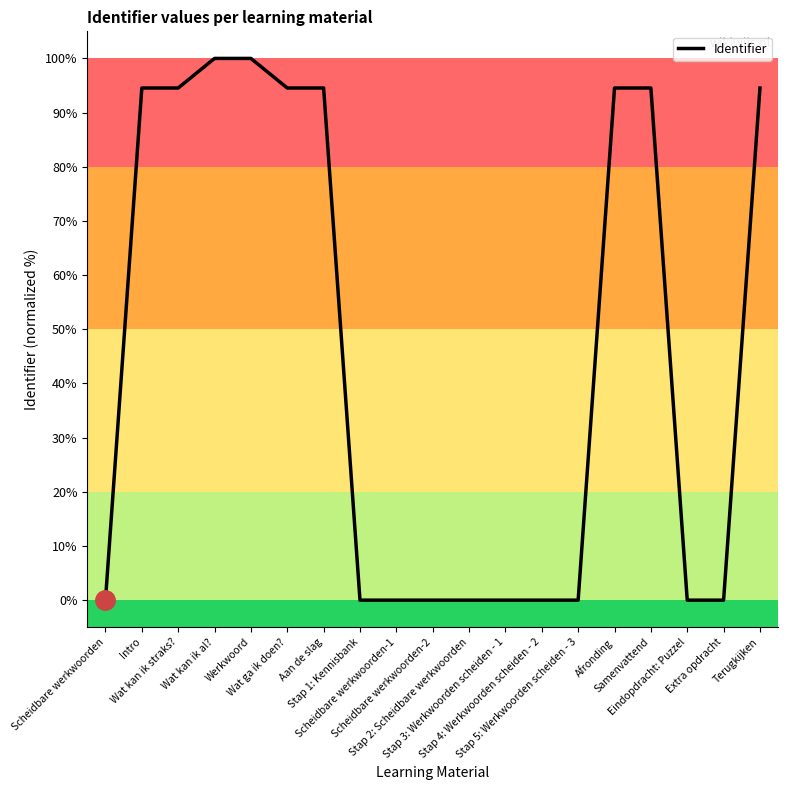

What is the greatest value displayed?

100.0